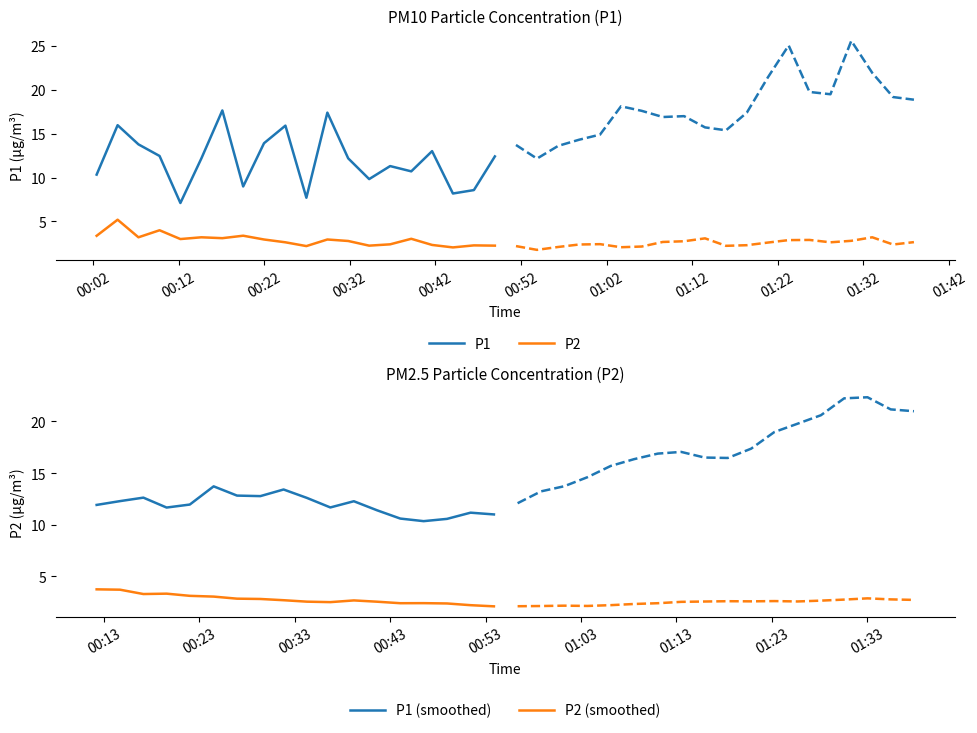

What is the value of the P1 point at the 35th from the left?

19.7